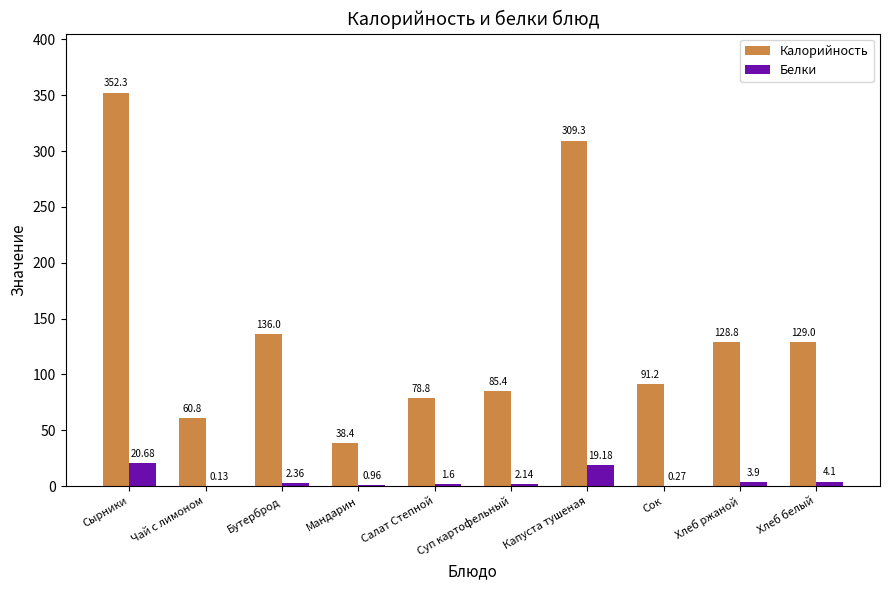

Between Сырники and Капуста тушеная, which series saw the biggest shift?

Калорийность